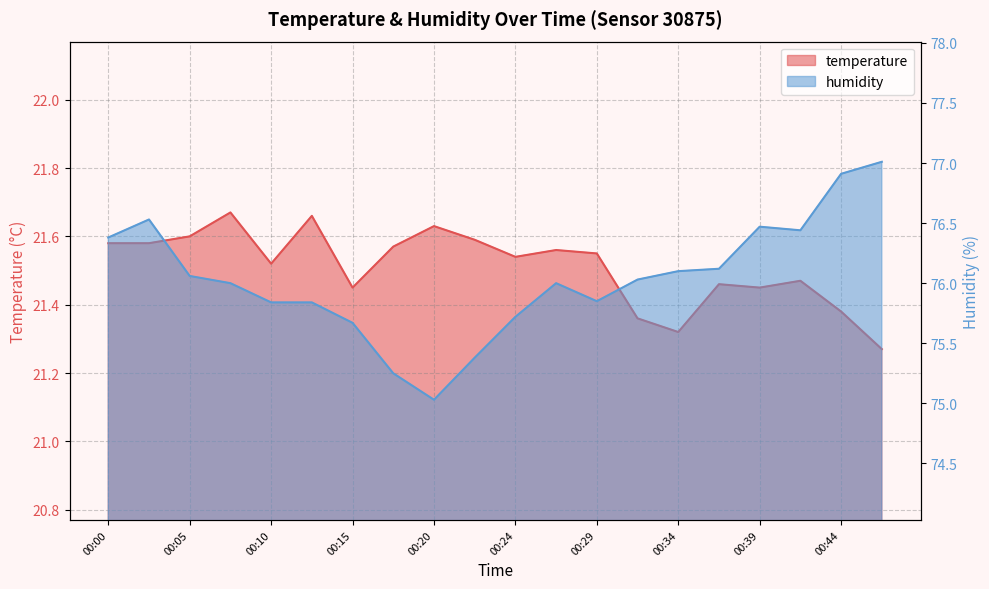

What position from the left is 00:44?

10